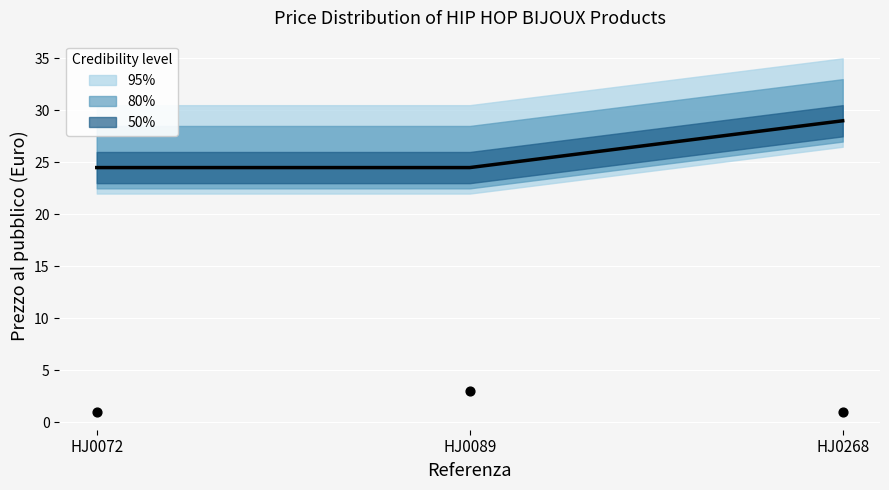

What is the ratio of the value at HJ0072 to the value at HJ0089?

1.0